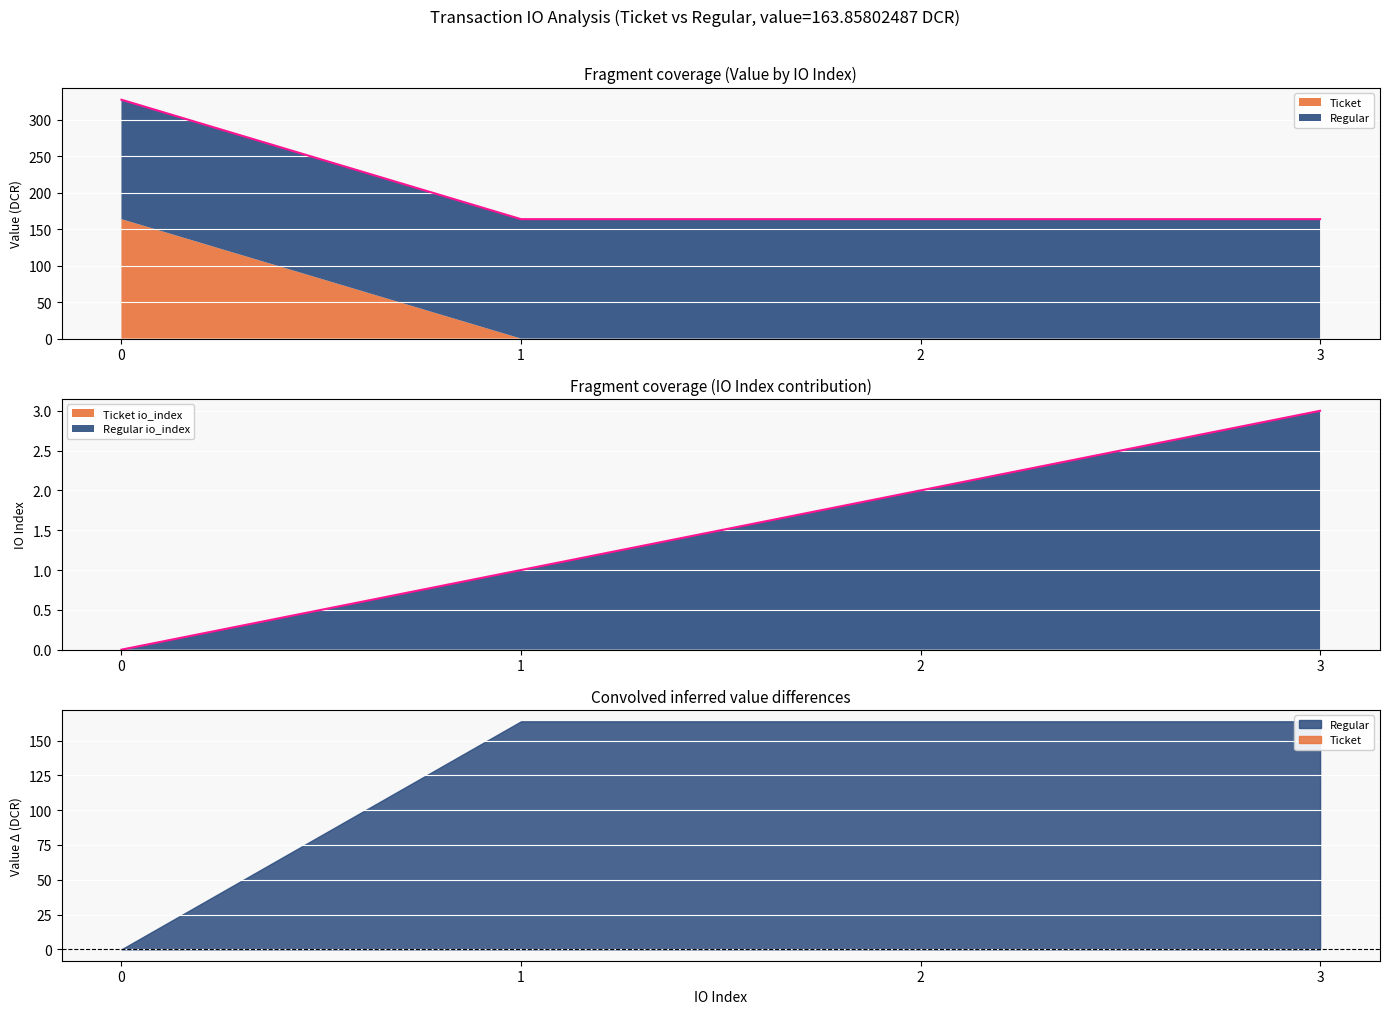

The value at 1 is 1. True or false?

False